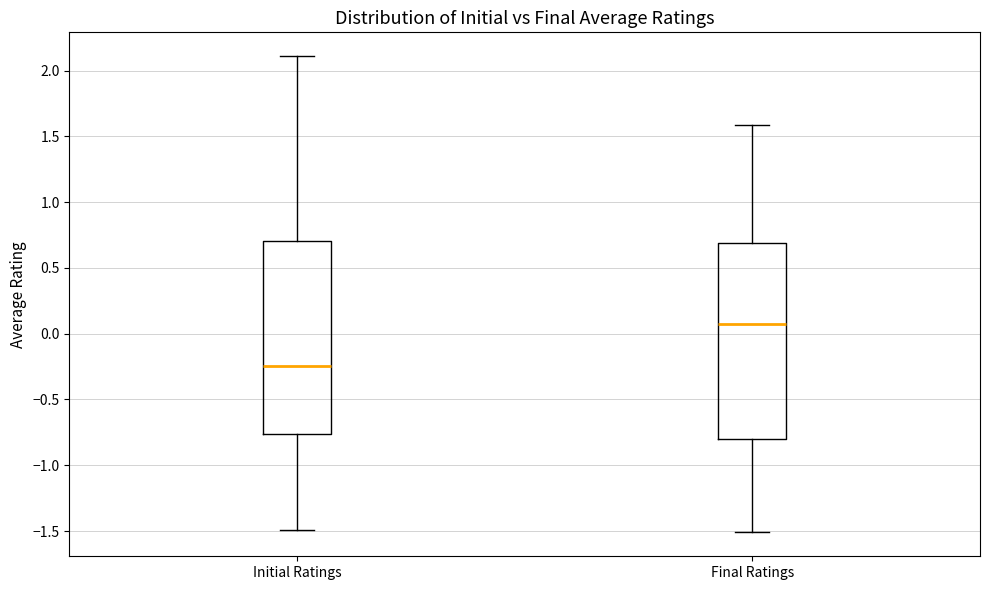

Which box's median line is the highest?

Final Ratings